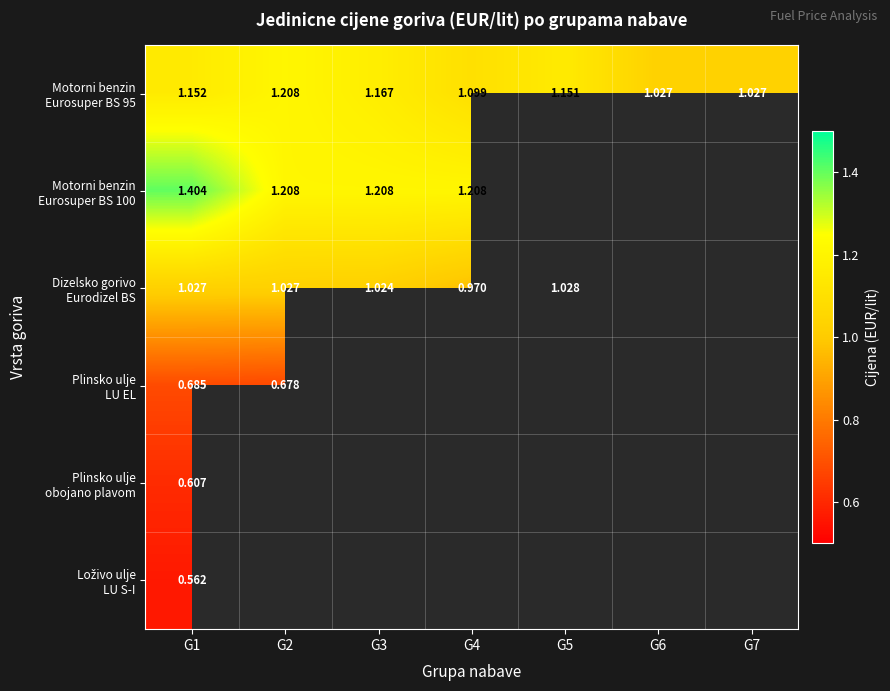

Where does the Motorni benzin Eurosuper BS 100 series first go above 1?

G1